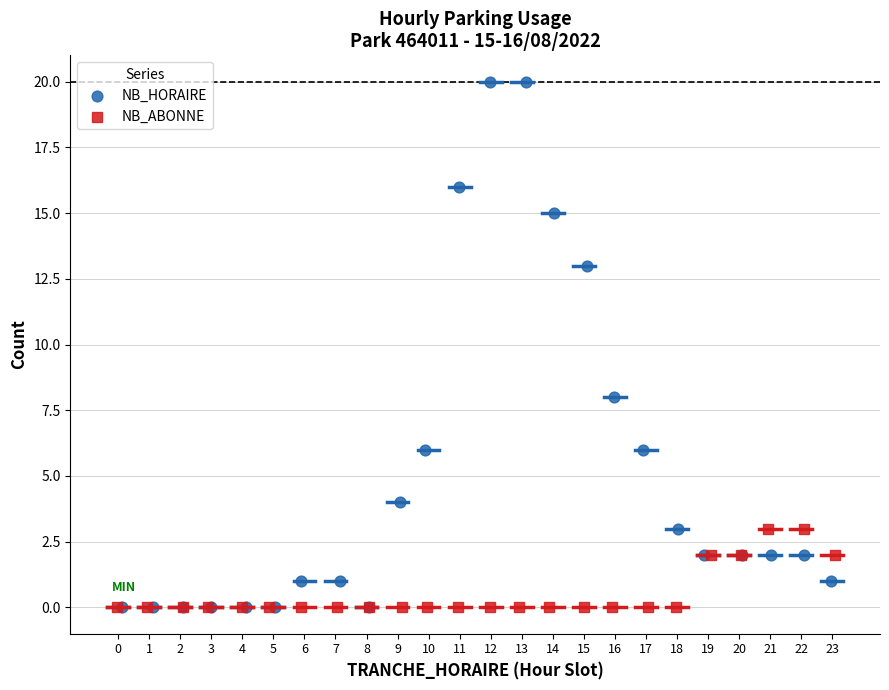

Which series reaches the maximum Y coordinate?

NB_HORAIRE